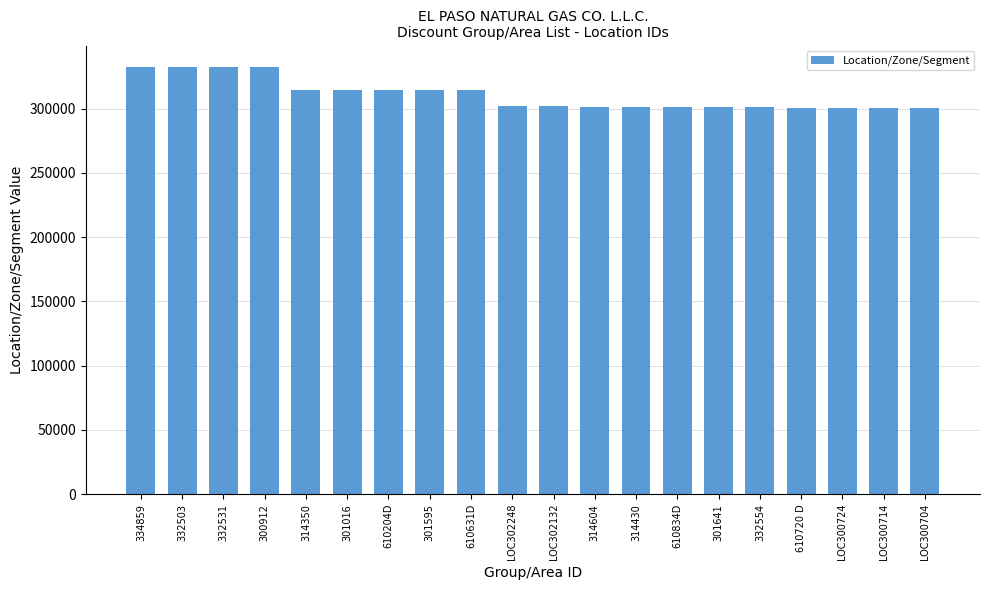

Where does the data first go above 302248?

334859